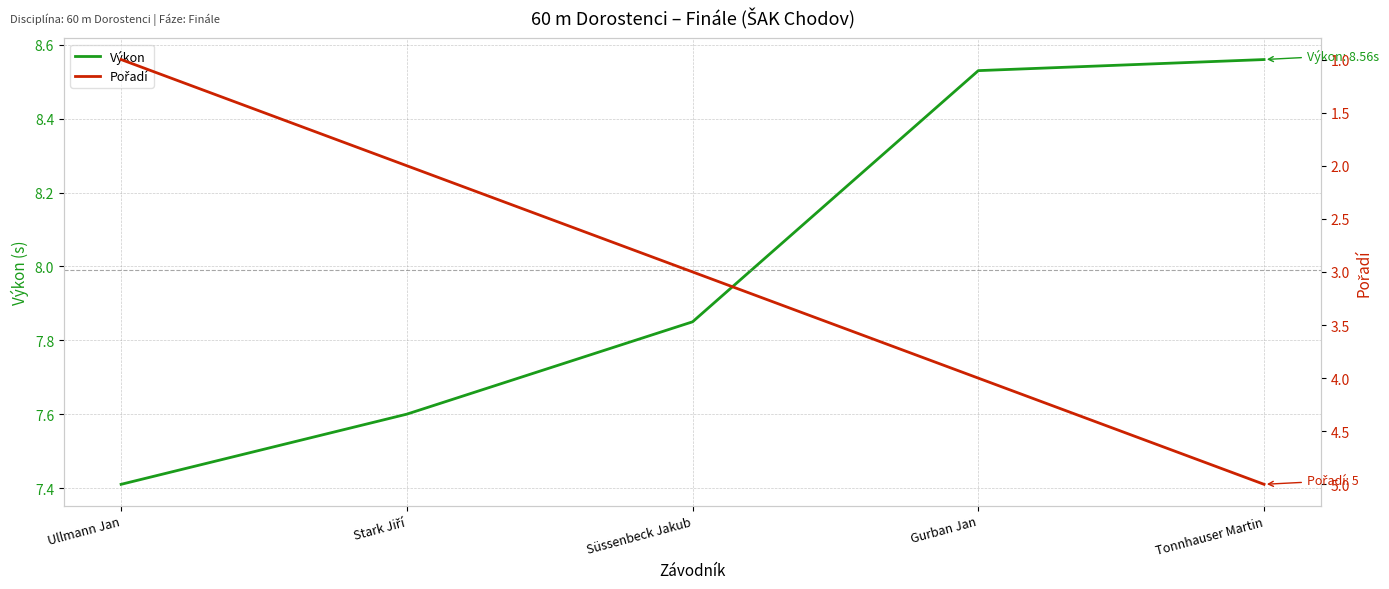

What are all the series names shown in the legend?

Výkon, Pořadí